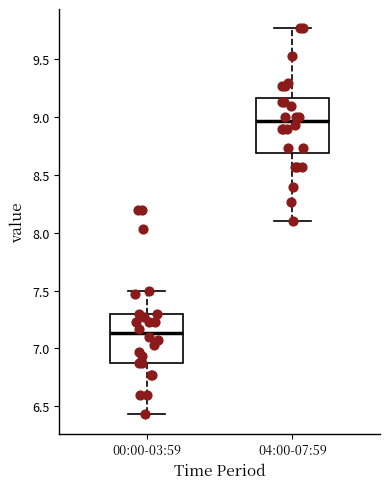

Where does the upper whisker of the box for 04:00-07:59 end on the y-axis? The values are not printed on the chart, so give them approximately, as read against the axis.

9.75